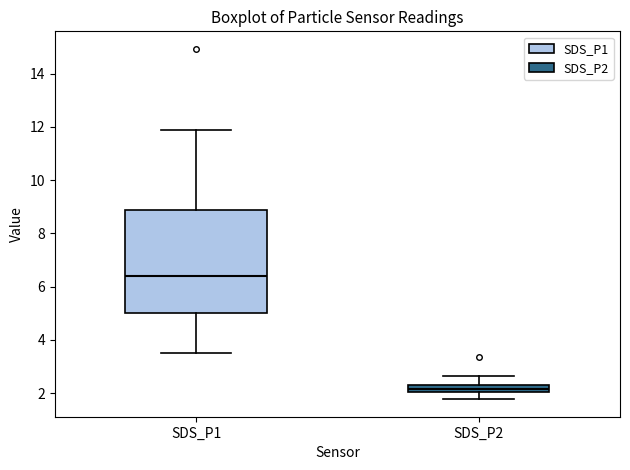

Comparing the boxes themselves (not the whiskers), which one is the tallest?

SDS_P1